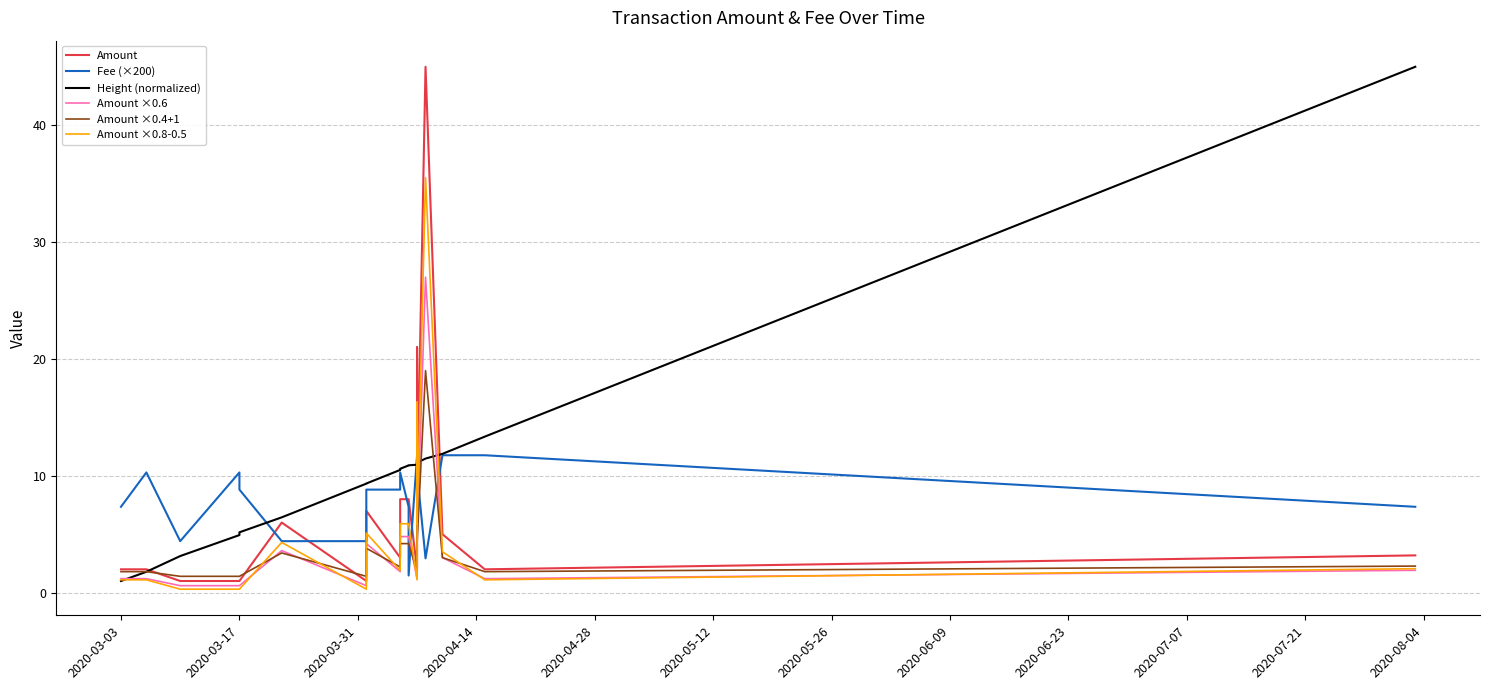

What is the maximum value for Amount?

45.0